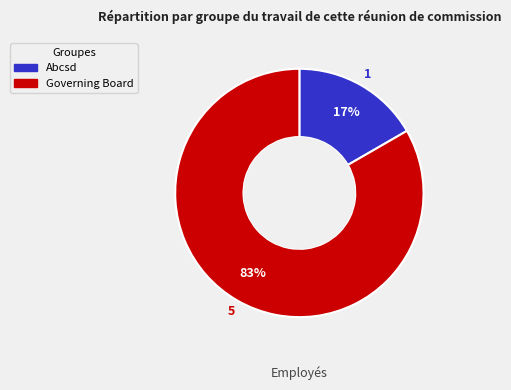

Which category accounts for the majority?

Governing Board